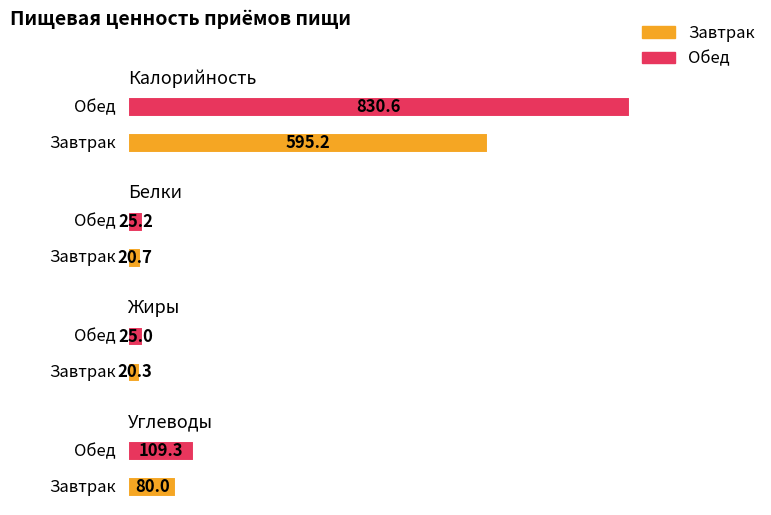

At which label does Жиры reach its minimum?

Завтрак